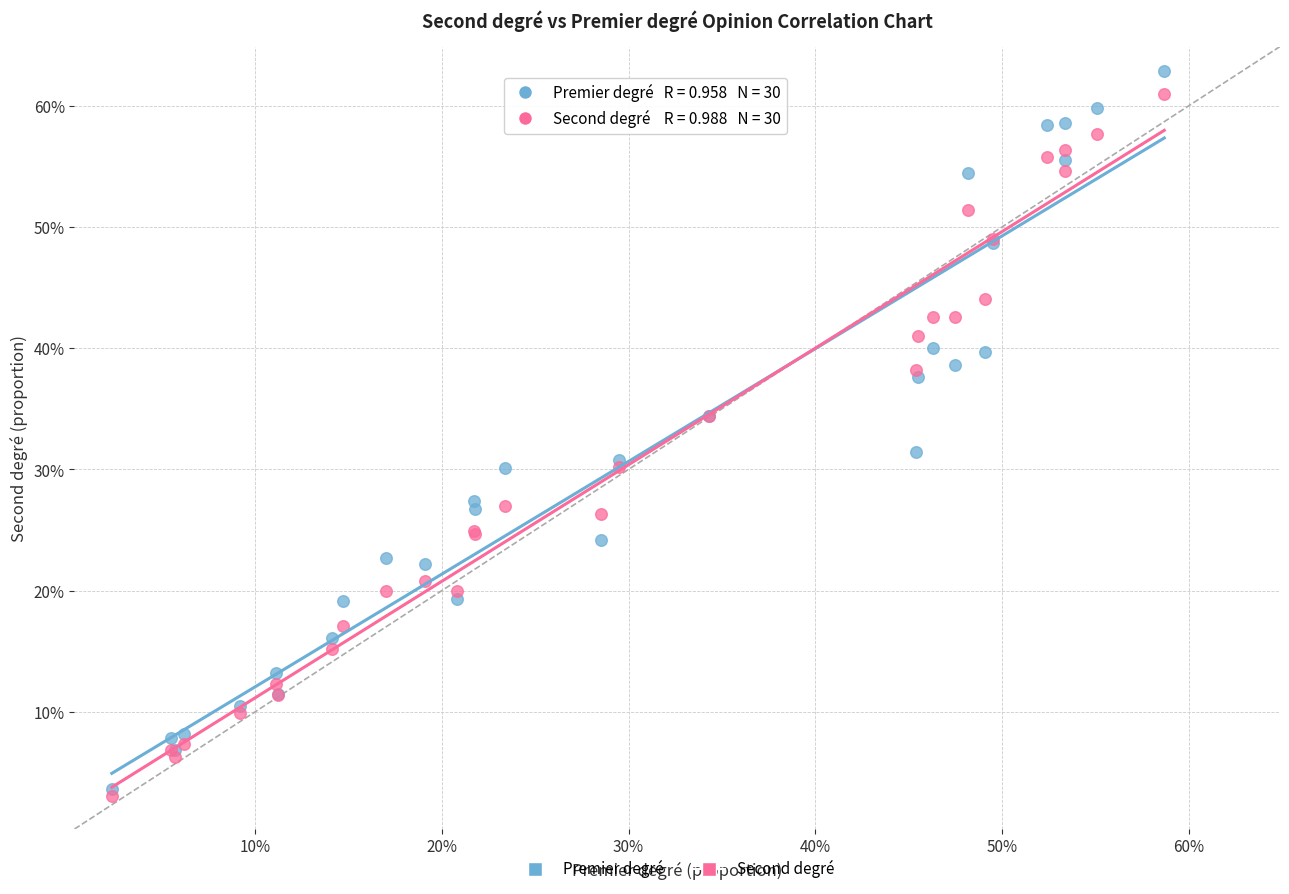

What are all the series names shown in the legend?

Premier degré, Second degré